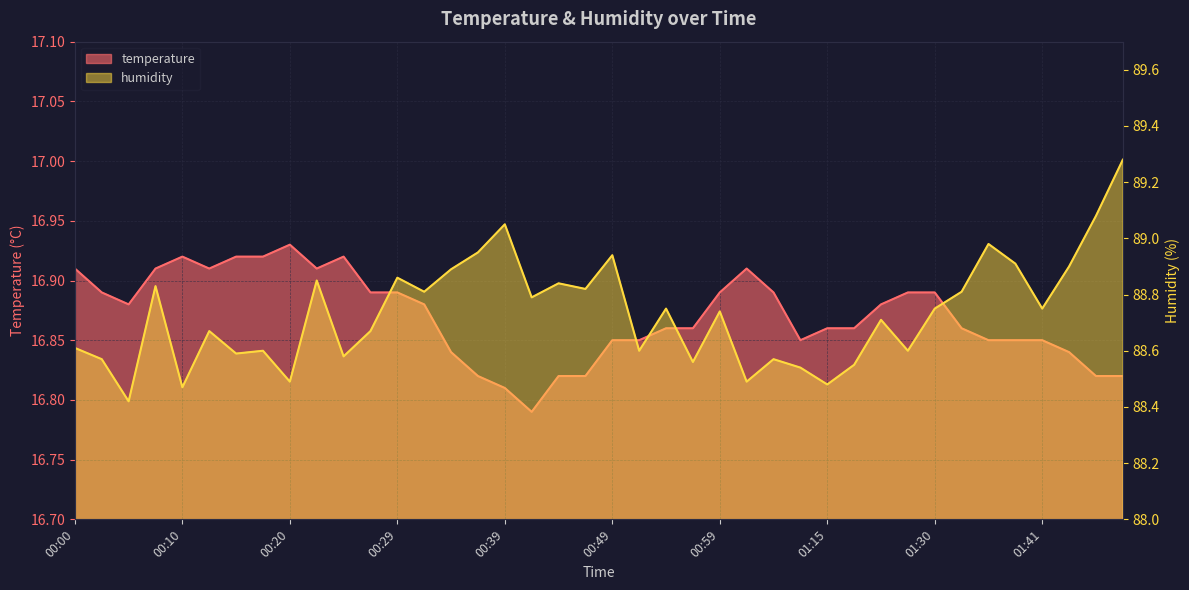

True or false: humidity and temperature intersect in this chart.

False